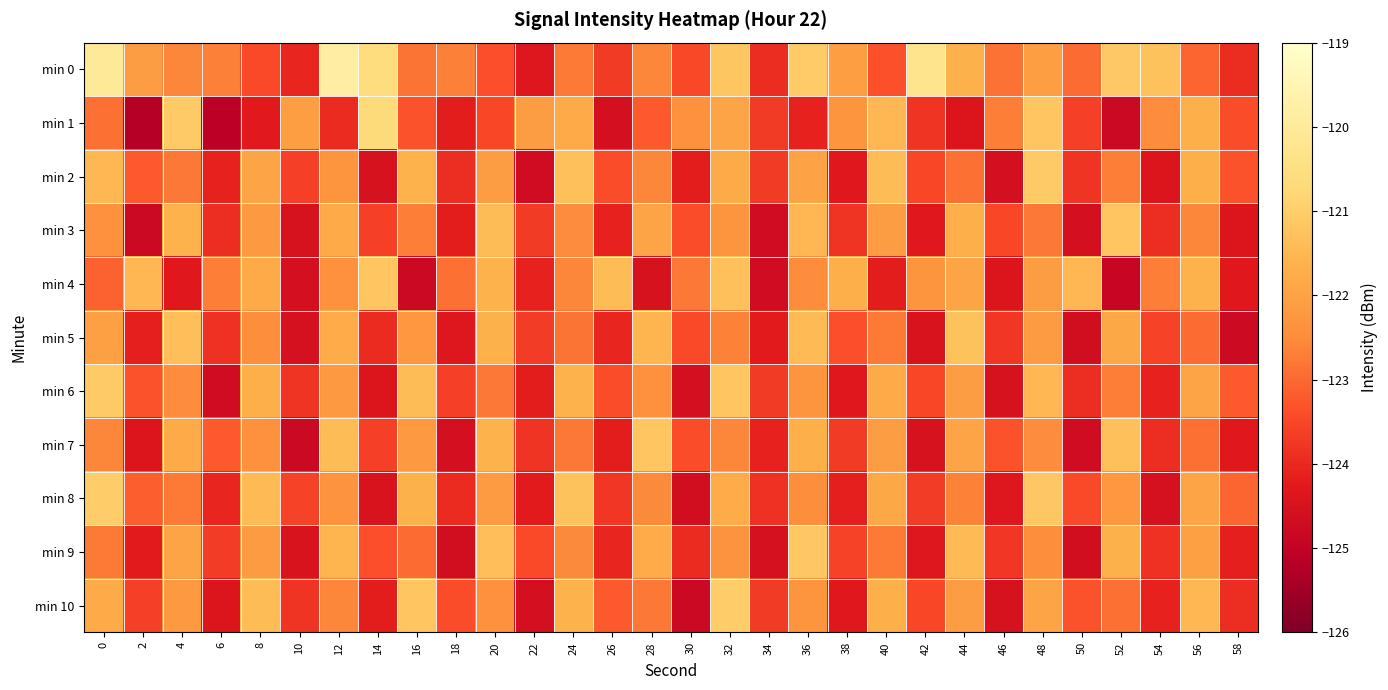

Reading left to right, list all the values displayed in this chart.

min 0: 0=-120.0	2=-122.1	4=-122.6	6=-122.7	8=-123.4	10=-124.0	12=-119.8	14=-120.6	16=-122.9	18=-122.7	20=-123.4	22=-124.3	24=-122.8	26=-123.7	28=-122.6	30=-123.5	32=-121.2	34=-123.9	36=-121.1	38=-122.1	40=-123.3	42=-120.3	44=-121.6	46=-122.9	48=-122.1	50=-122.9	52=-121.1	54=-121.3	56=-123.1	58=-123.9
min 1: 0=-122.9	2=-125.2	4=-121.1	6=-125.1	8=-124.3	10=-122.1	12=-124.0	14=-120.6	16=-123.3	18=-124.2	20=-123.5	22=-122.1	24=-121.8	26=-124.6	28=-123.2	30=-122.4	32=-121.9	34=-123.7	36=-124.1	38=-122.3	40=-121.5	42=-123.8	44=-124.4	46=-122.7	48=-121.2	50=-123.6	52=-124.8	54=-122.5	56=-121.7	58=-123.4
min 2: 0=-121.5	2=-123.2	4=-122.8	6=-124.1	8=-121.9	10=-123.6	12=-122.3	14=-124.5	16=-121.6	18=-123.9	20=-122.1	22=-124.7	24=-121.3	26=-123.4	28=-122.6	30=-124.2	32=-121.8	34=-123.7	36=-122.0	38=-124.3	40=-121.4	42=-123.5	44=-122.9	46=-124.6	48=-121.1	50=-123.8	52=-122.7	54=-124.4	56=-121.7	58=-123.3
min 3: 0=-122.4	2=-124.8	4=-121.6	6=-123.9	8=-122.2	10=-124.5	12=-121.8	14=-123.6	16=-122.7	18=-124.2	20=-121.4	22=-123.7	24=-122.5	26=-124.1	28=-121.9	30=-123.4	32=-122.3	34=-124.7	36=-121.5	38=-123.8	40=-122.1	42=-124.3	44=-121.7	46=-123.5	48=-122.8	50=-124.6	52=-121.2	54=-123.9	56=-122.6	58=-124.4
min 4: 0=-123.1	2=-121.5	4=-124.3	6=-122.7	8=-121.8	10=-124.6	12=-122.4	14=-121.2	16=-124.8	18=-122.9	20=-121.6	22=-124.1	24=-122.6	26=-121.4	28=-124.5	30=-122.8	32=-121.3	34=-124.7	36=-122.5	38=-121.7	40=-124.2	42=-122.3	44=-121.9	46=-124.4	48=-122.1	50=-121.5	52=-124.9	54=-122.7	56=-121.6	58=-124.3
min 5: 0=-122.0	2=-124.2	4=-121.3	6=-123.8	8=-122.5	10=-124.5	12=-121.8	14=-124.0	16=-122.2	18=-124.3	20=-121.7	22=-123.7	24=-122.8	26=-124.0	28=-121.5	30=-123.5	32=-122.7	34=-124.2	36=-121.5	38=-123.3	40=-122.8	42=-124.5	44=-121.2	46=-123.8	48=-122.2	50=-124.7	52=-121.8	54=-123.5	56=-123.0	58=-124.8
min 6: 0=-121.1	2=-123.3	4=-122.5	6=-124.7	8=-121.7	10=-123.8	12=-122.2	14=-124.4	16=-121.4	18=-123.6	20=-122.8	22=-124.2	24=-121.6	26=-123.4	28=-122.4	30=-124.6	32=-121.2	34=-123.7	36=-122.3	38=-124.3	40=-121.8	42=-123.5	44=-122.1	46=-124.5	48=-121.5	50=-123.9	52=-122.7	54=-124.1	56=-121.9	58=-123.2
min 7: 0=-122.6	2=-124.4	4=-121.8	6=-123.2	8=-122.4	10=-124.8	12=-121.4	14=-123.6	16=-122.2	18=-124.6	20=-121.6	22=-123.8	24=-122.8	26=-124.2	28=-121.2	30=-123.4	32=-122.6	34=-124.1	36=-121.7	38=-123.7	40=-122.1	42=-124.5	44=-121.9	46=-123.3	48=-122.5	50=-124.7	52=-121.3	54=-123.9	56=-122.9	58=-124.3
min 8: 0=-121.0	2=-123.2	4=-122.8	6=-124.0	8=-121.5	10=-123.5	12=-122.3	14=-124.5	16=-121.7	18=-124.0	20=-122.2	22=-124.2	24=-121.2	26=-123.8	28=-122.5	30=-124.7	32=-121.8	34=-123.8	36=-122.5	38=-124.2	40=-121.8	42=-123.7	44=-122.7	46=-124.3	48=-121.2	50=-123.5	52=-122.2	54=-124.5	56=-122.0	58=-123.0
min 9: 0=-122.8	2=-124.2	4=-122.0	6=-123.7	8=-122.2	10=-124.5	12=-121.5	14=-123.3	16=-123.0	18=-124.7	20=-121.3	22=-123.5	24=-122.5	26=-124.0	28=-121.8	30=-124.0	32=-122.3	34=-124.5	36=-121.2	38=-123.5	40=-122.8	42=-124.3	44=-121.5	46=-123.8	48=-122.5	50=-124.7	52=-121.7	54=-123.8	56=-122.0	58=-124.2
min 10: 0=-121.8	2=-123.6	4=-122.2	6=-124.4	8=-121.4	10=-123.8	12=-122.6	14=-124.2	16=-121.2	18=-123.4	20=-122.4	22=-124.6	24=-121.6	26=-123.2	28=-122.8	30=-124.8	32=-121.0	34=-123.7	36=-122.3	38=-124.3	40=-121.7	42=-123.5	44=-122.1	46=-124.5	48=-121.9	50=-123.3	52=-122.9	54=-124.1	56=-121.5	58=-123.9